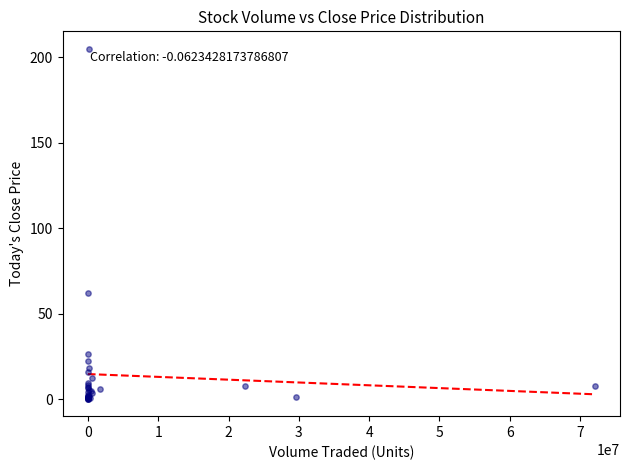

What Y value in the scatter plot is closest to 102?

62.1